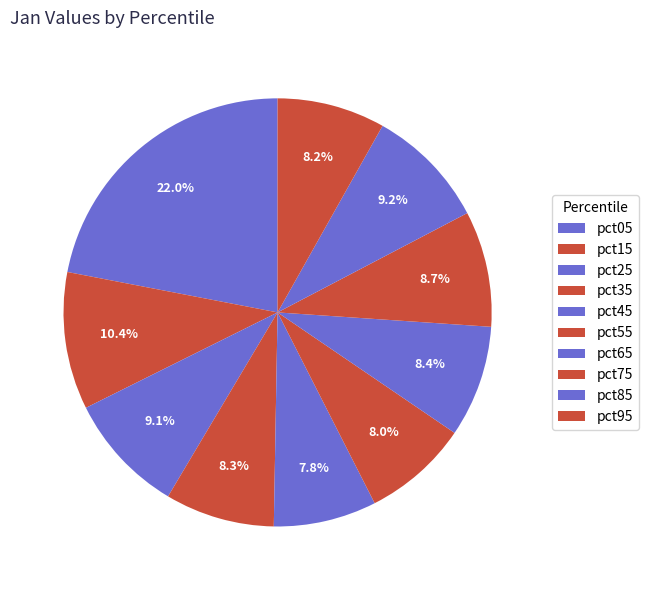

How many segments does this pie chart have?

10